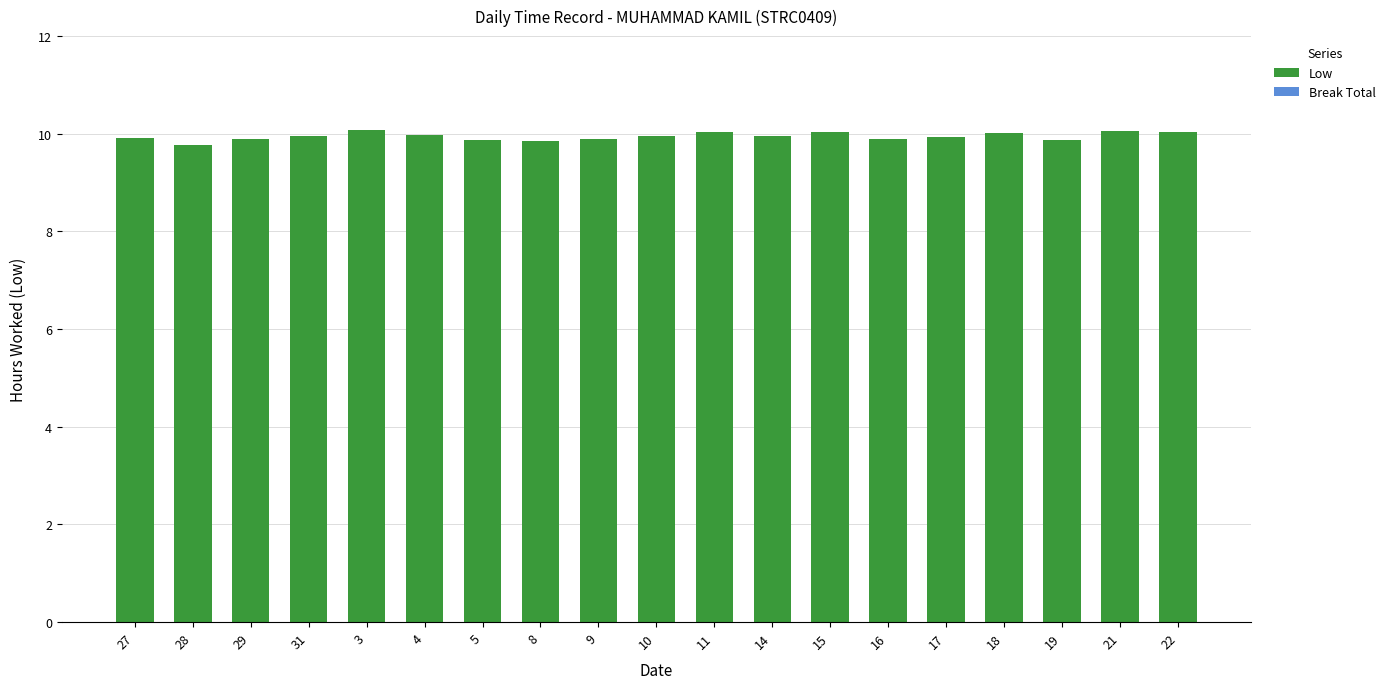

The chart shows a value of 6.4 at 16. True or false?

False